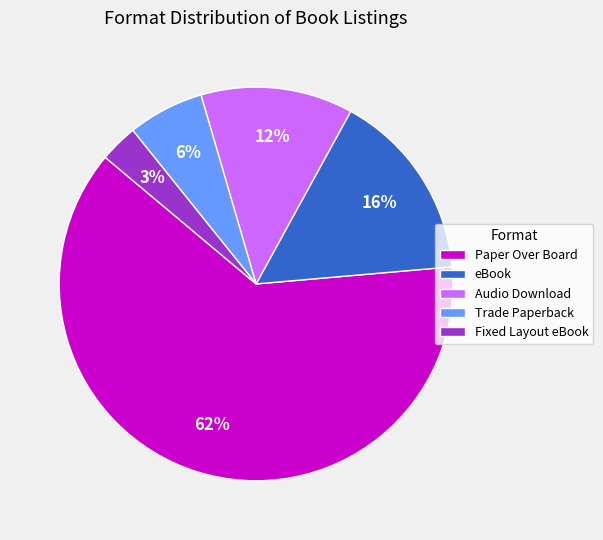

Count the number of slices in the pie.

5